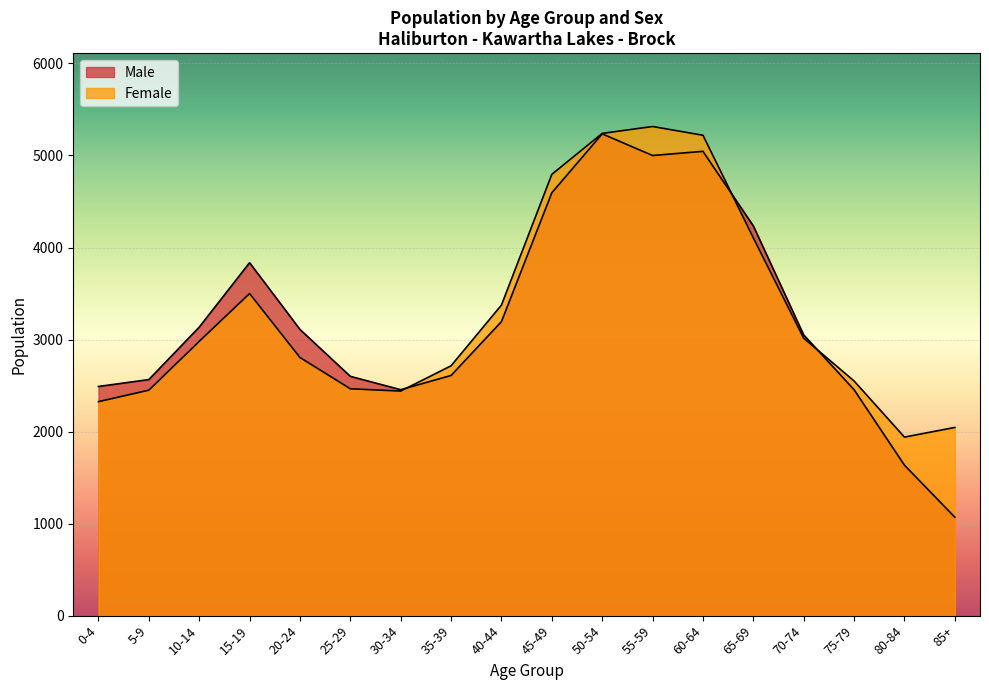

What is the difference between the Female values at 70-74 and 10-14?

35